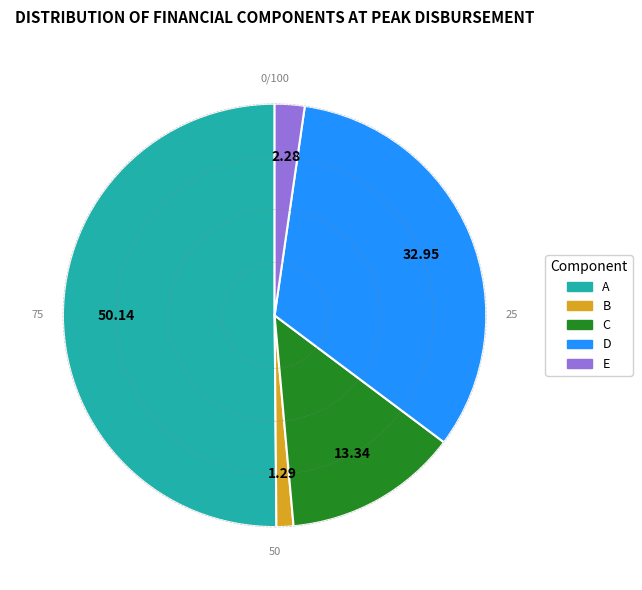

How many segments does this pie chart have?

5